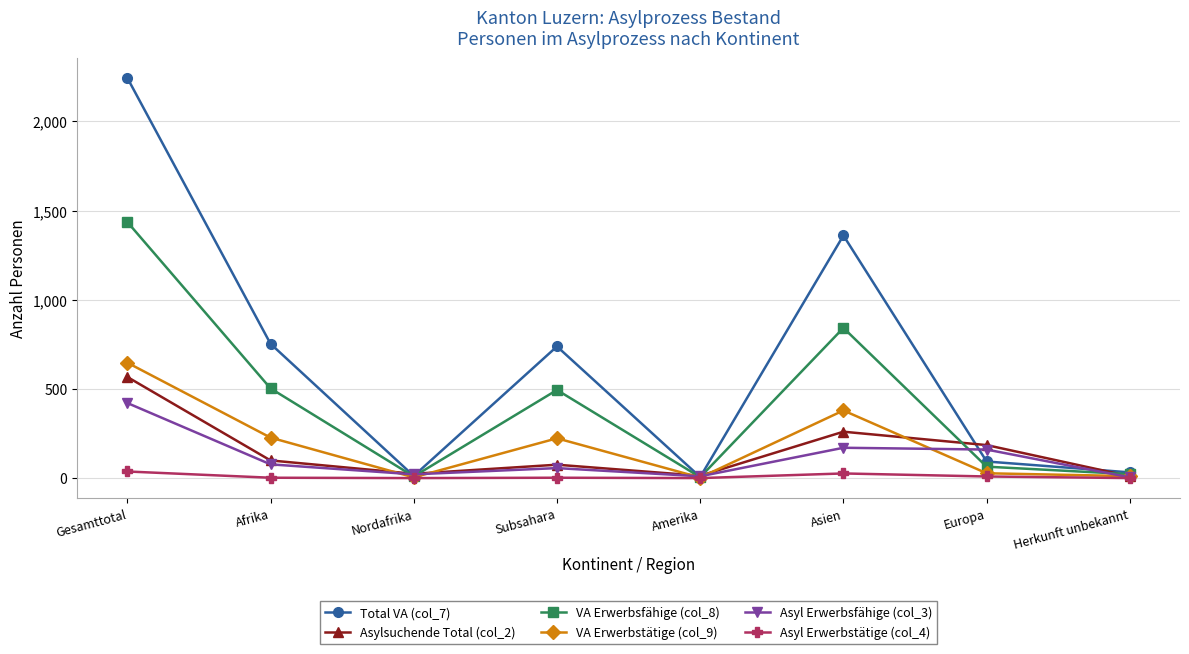

At which category does Total VA (col_7) reach its first local peak?

Subsahara